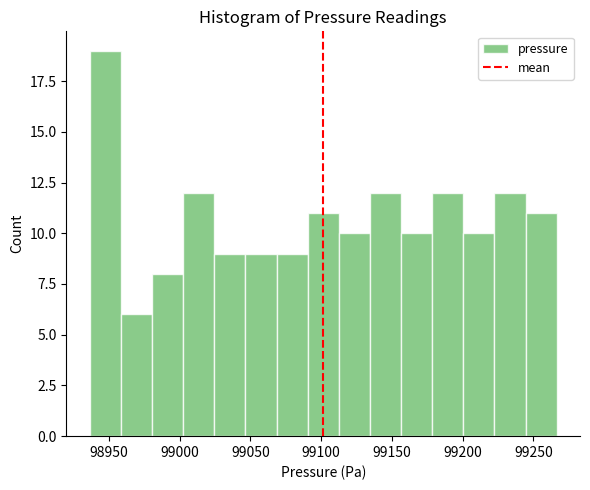

Reading left to right, transcribe this chart: for each bar, give the range it covers on the x-axis and its height. Neither the bar edges nor the heights are printed on the chart, so give them approximately, as read against the axes.

98935 to 98960: 19
98960 to 98980: 6
98980 to 99000: 8
99000 to 99025: 12
99025 to 99045: 9
99045 to 99070: 9
99070 to 99090: 9
99090 to 99110: 11
99110 to 99135: 10
99135 to 99155: 12
99155 to 99180: 10
99180 to 99200: 12
99200 to 99225: 10
99225 to 99245: 12
99245 to 99265: 11